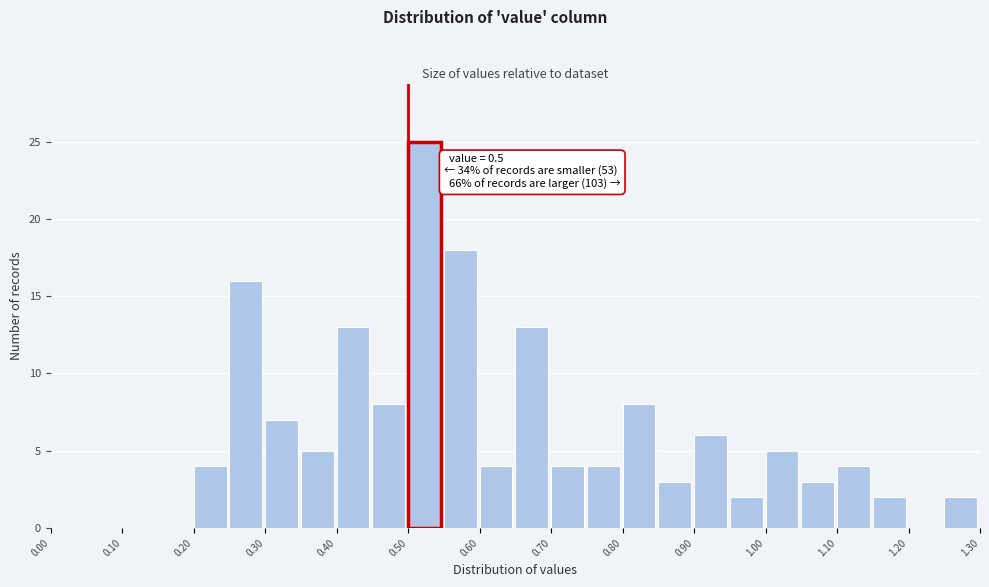

Over which range of the x-axis is the bar tallest?

0.50 to 0.55